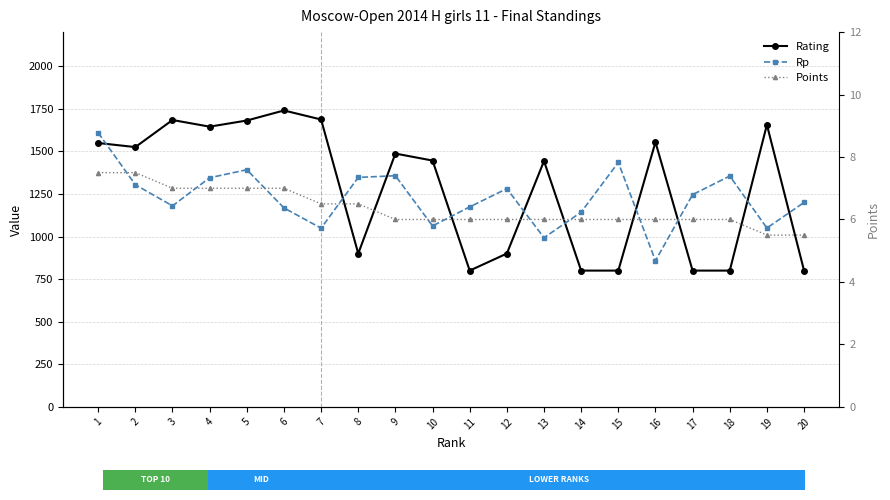

What value does the Rp series have at 18?

1355.0